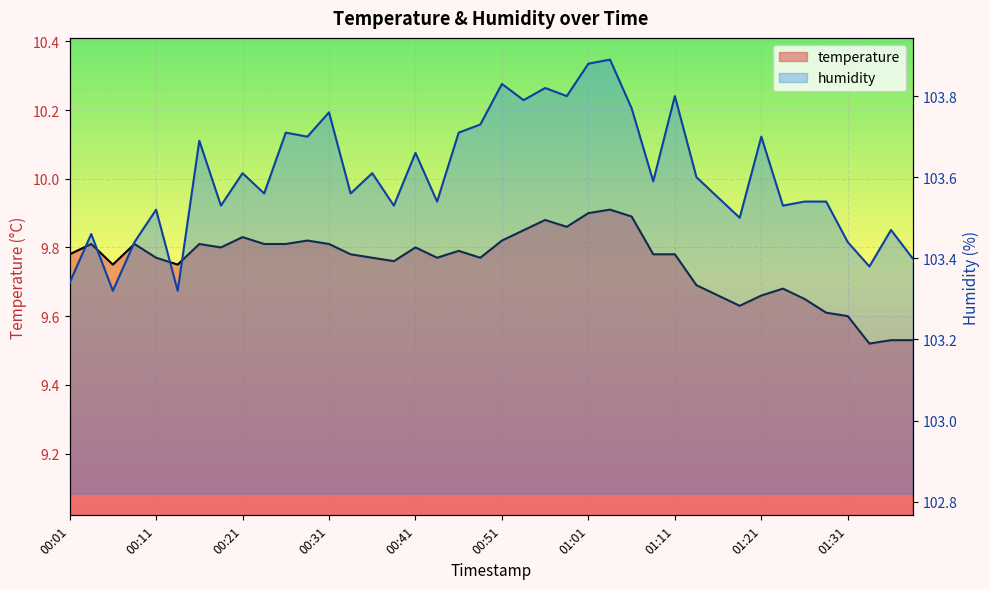

Between 00:11 and 10, which series saw the biggest shift?

humidity